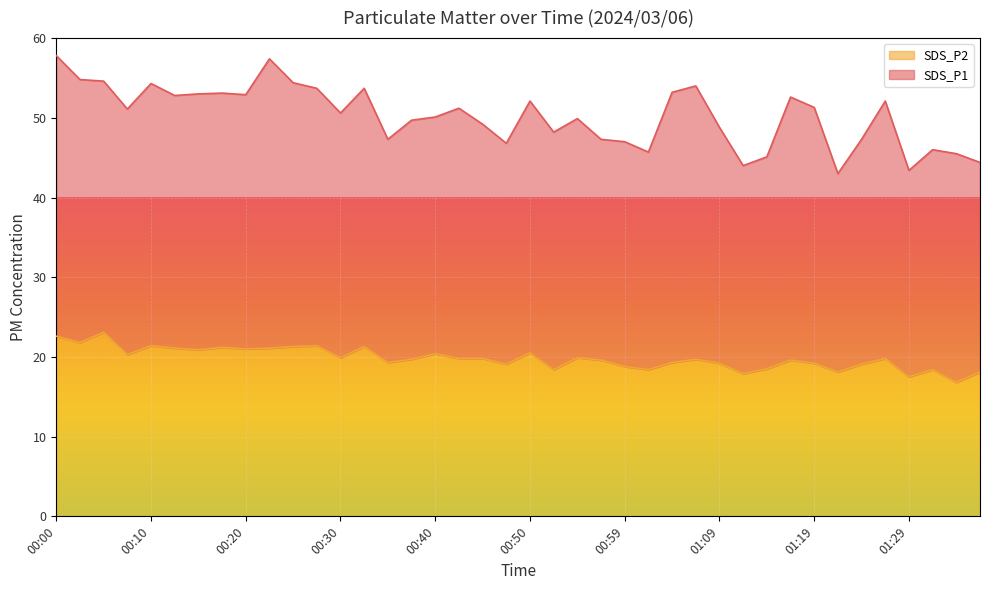

How many lines are shown in the chart?

2